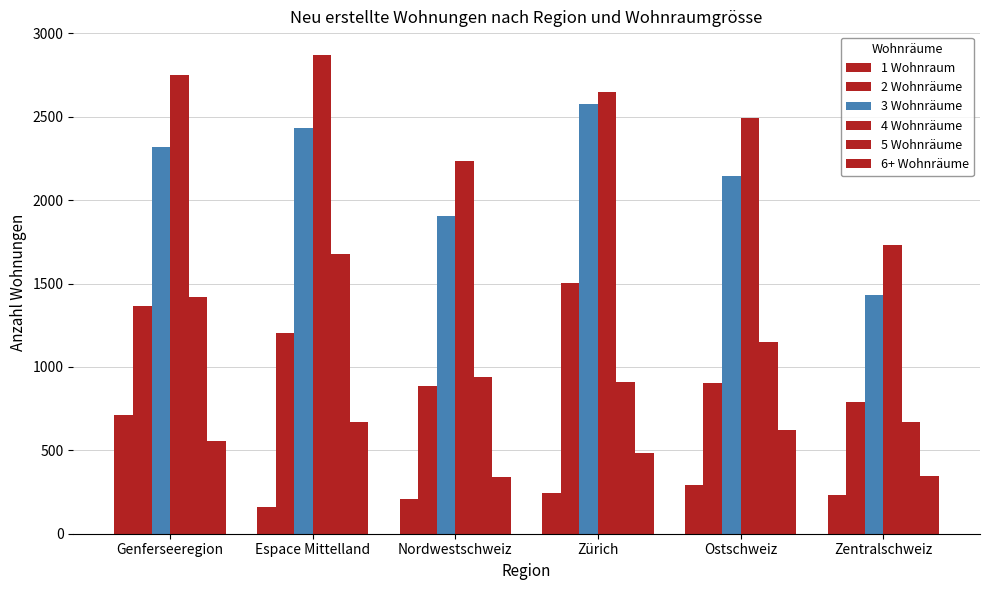

What is the spread (max minus min) of values at Genferseeregion?

2196